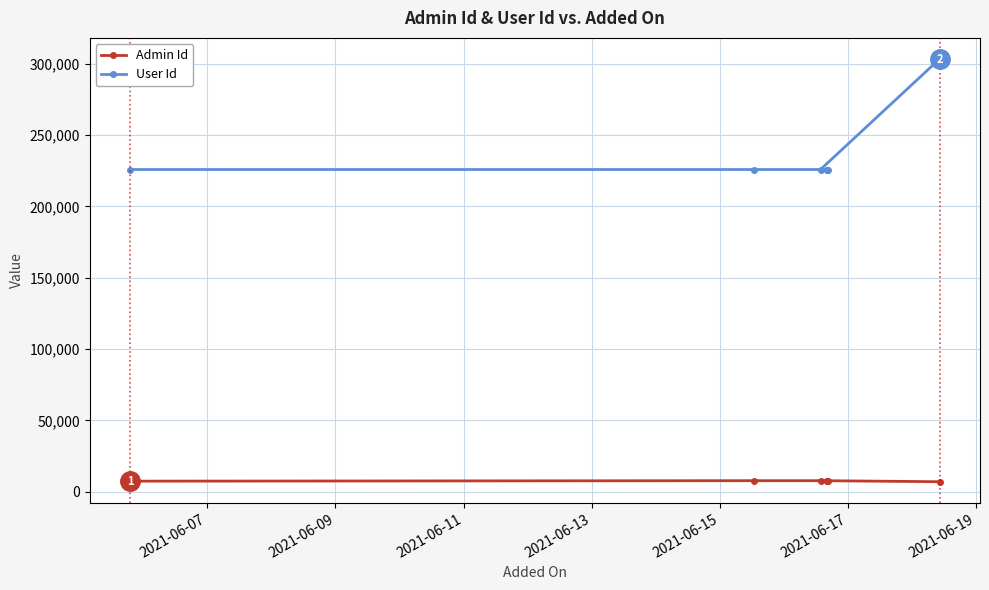

List the series in order of their overall mean, highest first.

User Id, Admin Id